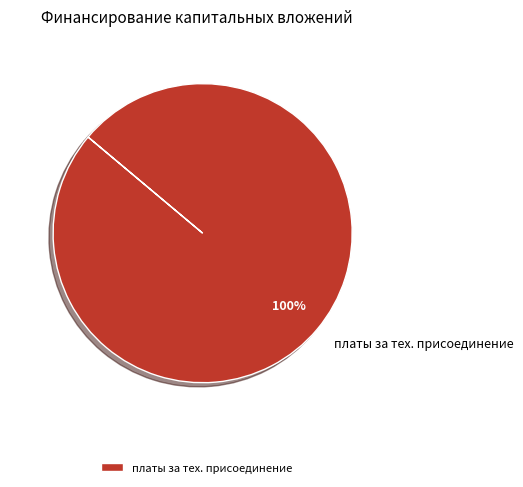

Rank the categories by value from highest to lowest.

платы за тех. присоединение